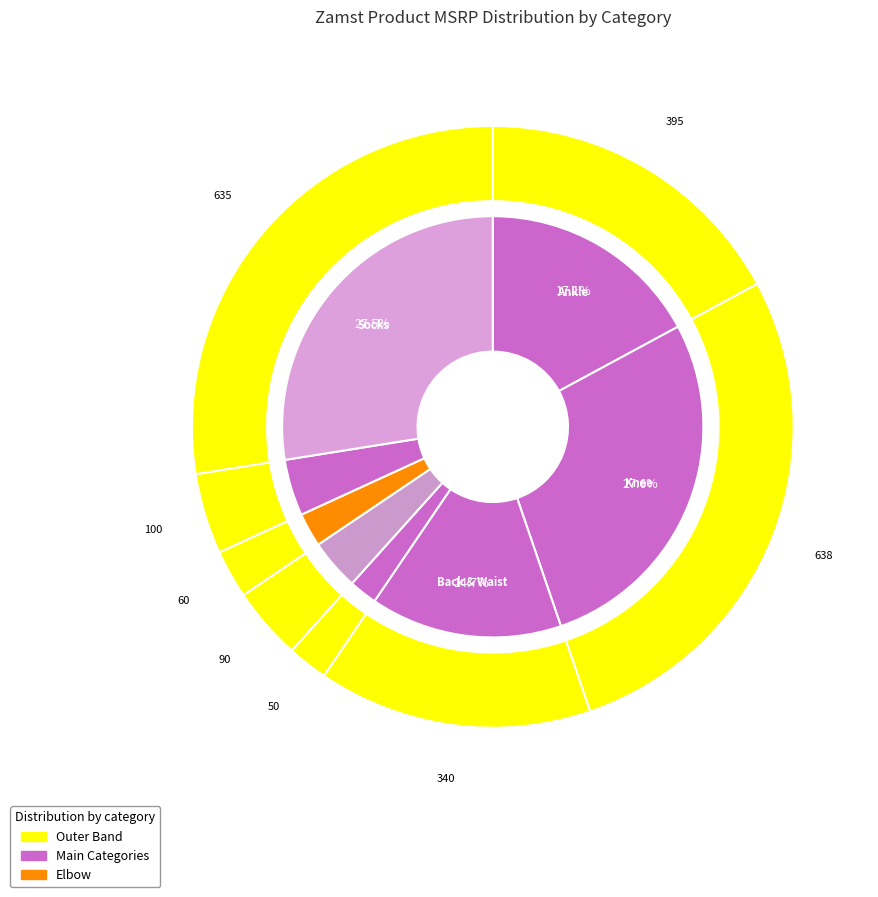

Is it true that Shoulder is 20% of the pie?

False